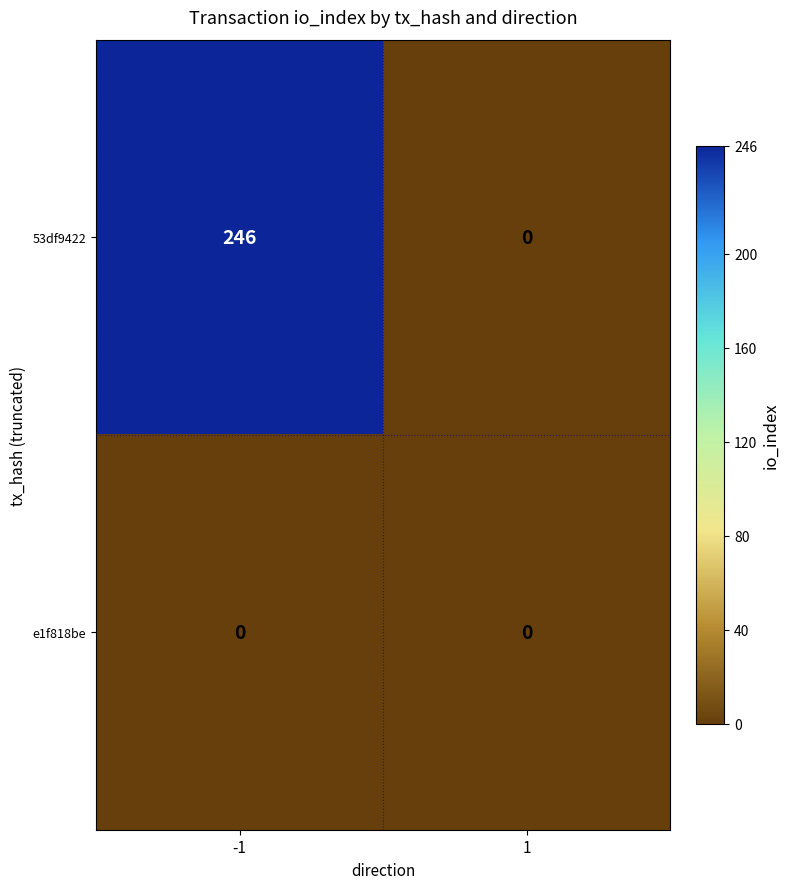

Reading left to right, what are all the values shown in this chart?

53df9422: -1=246	1=0
e1f818be: -1=0	1=0